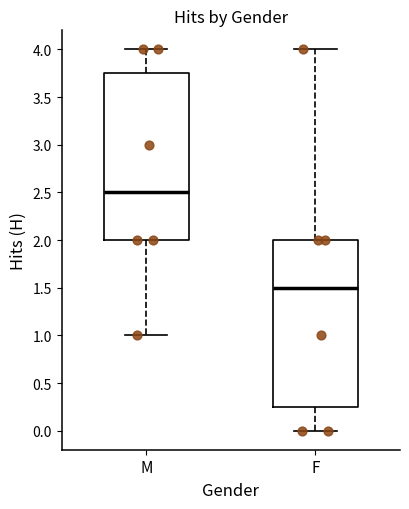

Reading left to right, read every box against the y-axis: the position of its median line, the range the box covers, and the ends of its whiskers. The values are not printed on the chart, so give them approximately, as read against the axis.

M: median 2.50, box 2.00 to 3.75, whiskers 1.00 to 4.00
F: median 1.50, box 0.25 to 2.00, whiskers 0.00 to 4.00